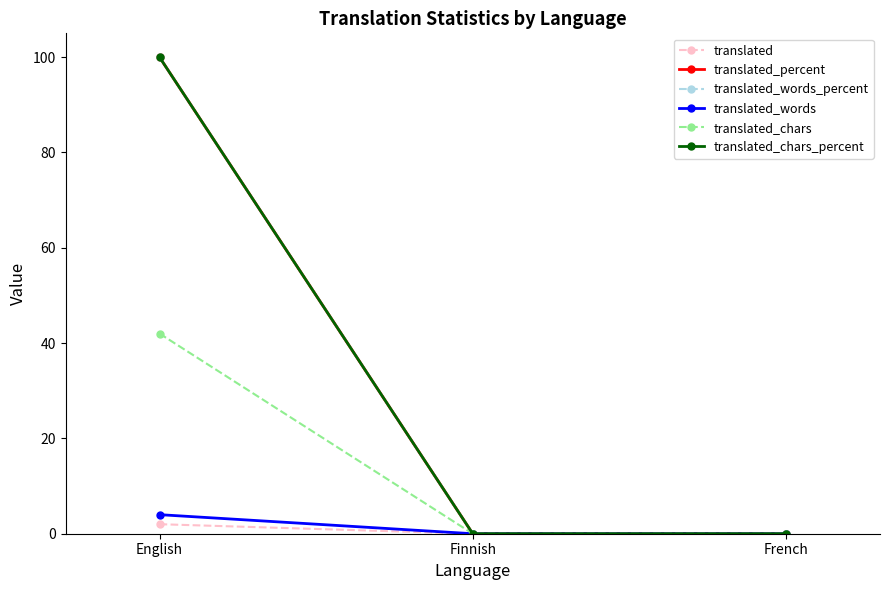

How many lines are shown in the chart?

6